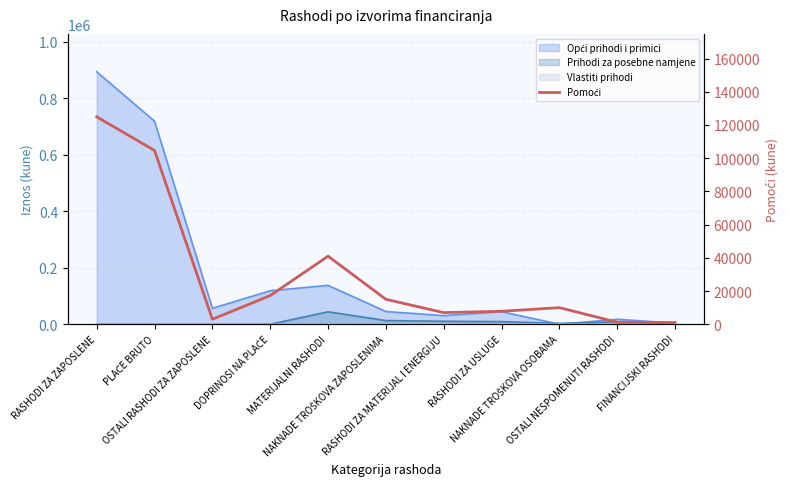

List the labels in order of value, largest first.

RASHODI ZA ZAPOSLENE, PLAĆE BRUTO, MATERIJALNI RASHODI, DOPRINOSI NA PLAĆE, NAKNADE TROŠKOVA ZAPOSLENIMA, NAKNADE TROŠKOVA OSOBAMA, RASHODI ZA USLUGE, RASHODI ZA MATERIJAL I ENERGIJU, OSTALI RASHODI ZA ZAPOSLENE, OSTALI NESPOMENUTI RASHODI, FINANCIJSKI RASHODI